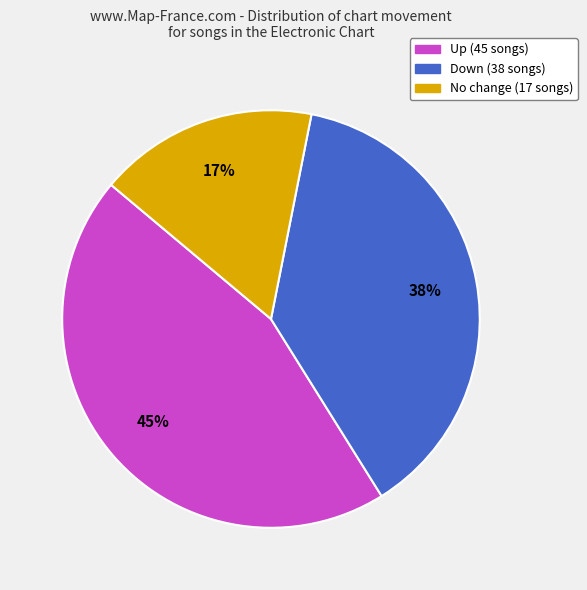

What percentage is the No change (17 songs) slice, to the nearest percent?

17%